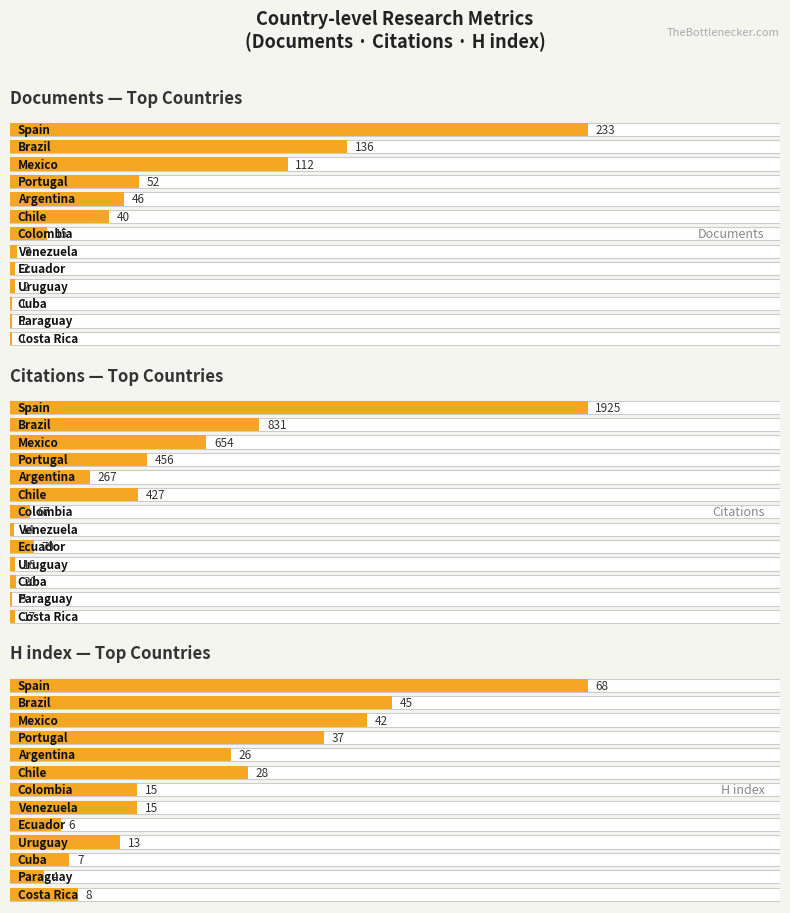

Which category has the lowest value in the Citations series?

Paraguay